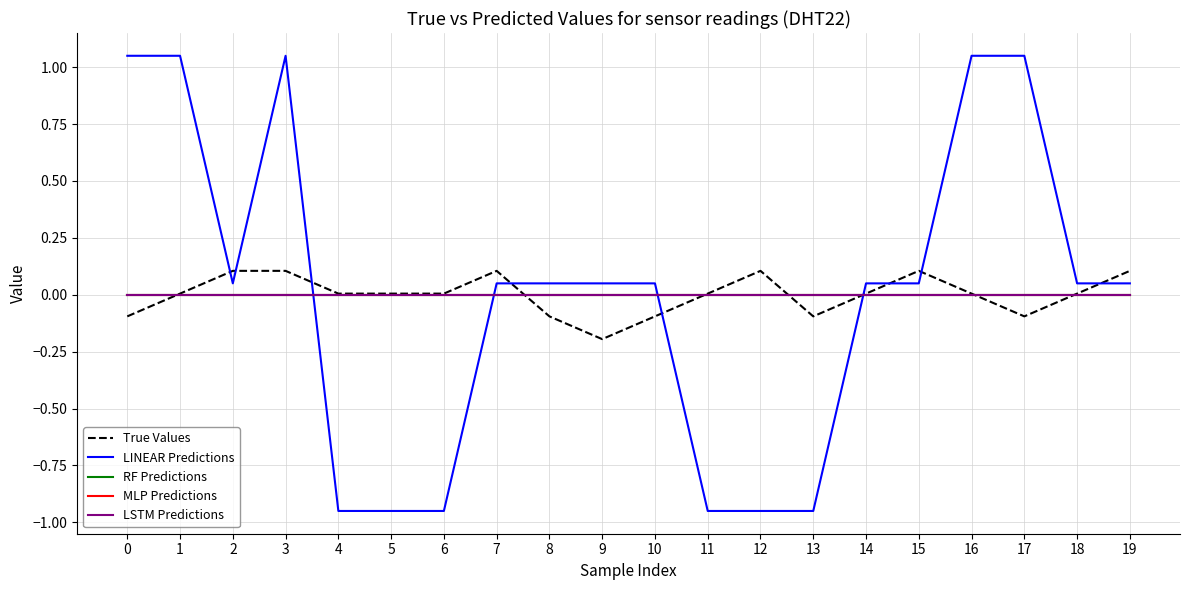

Reading left to right, transcribe all the data shown in this chart.

True Values: 0=-0.1	1=0.0	2=0.1	3=0.1	4=0.0	5=0.0	6=0.0	7=0.1	8=-0.1	9=-0.2	10=-0.1	11=0.0	12=0.1	13=-0.1	14=0.0	15=0.1	16=0.0	17=-0.1	18=0.0	19=0.1
LINEAR Predictions: 0=1.0	1=1.0	2=0.0	3=1.0	4=-1.0	5=-1.0	6=-1.0	7=0.0	8=0.0	9=0.0	10=0.0	11=-1.0	12=-1.0	13=-1.0	14=0.0	15=0.0	16=1.0	17=1.0	18=0.0	19=0.0
RF Predictions: 0=0.0	1=0.0	2=0.0	3=0.0	4=0.0	5=0.0	6=0.0	7=0.0	8=0.0	9=0.0	10=0.0	11=0.0	12=0.0	13=0.0	14=0.0	15=0.0	16=0.0	17=0.0	18=0.0	19=0.0
MLP Predictions: 0=0.0	1=0.0	2=0.0	3=0.0	4=0.0	5=0.0	6=0.0	7=0.0	8=0.0	9=0.0	10=0.0	11=0.0	12=0.0	13=0.0	14=0.0	15=0.0	16=0.0	17=0.0	18=0.0	19=0.0
LSTM Predictions: 0=0.0	1=0.0	2=0.0	3=0.0	4=0.0	5=0.0	6=0.0	7=0.0	8=0.0	9=0.0	10=0.0	11=0.0	12=0.0	13=0.0	14=0.0	15=0.0	16=0.0	17=0.0	18=0.0	19=0.0